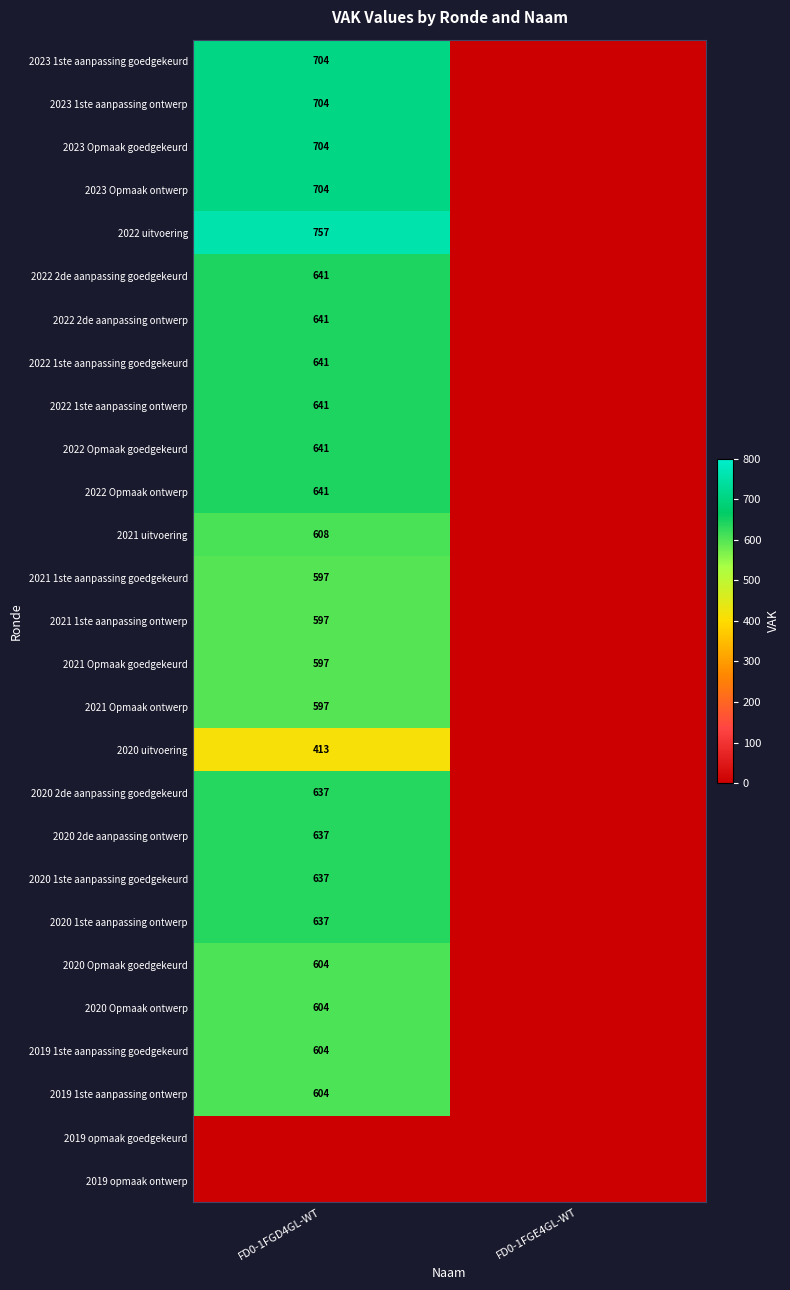

True or false: 2020 2de aanpassing goedgekeurd has a value of 1046 at FD0-1FGD4GL-WT.

False